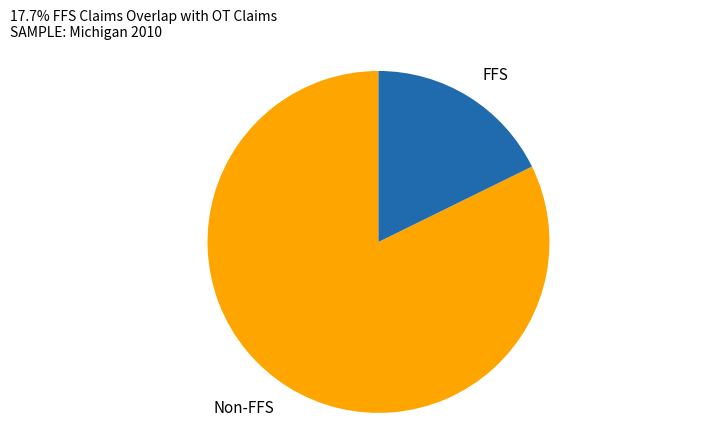

Is there any slice that represents more than half of the pie?

Yes